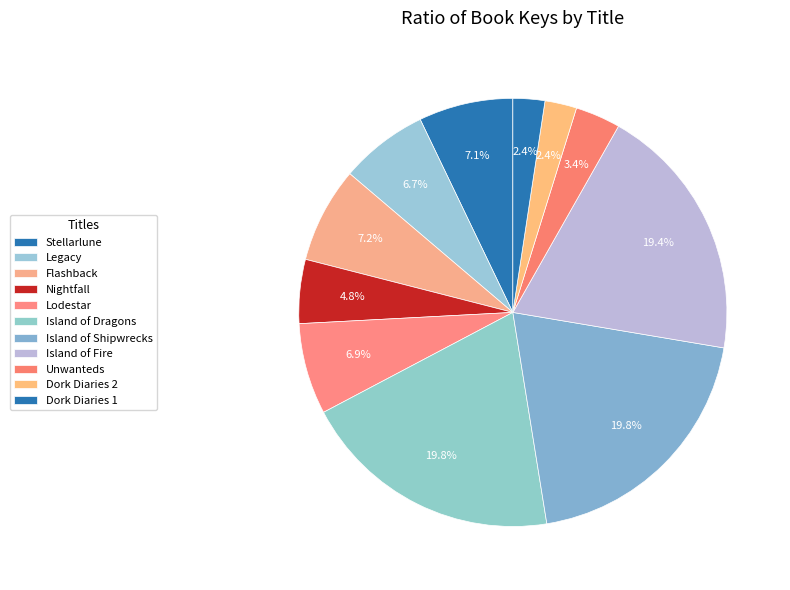

Is Dork Diaries 1 the majority of the pie?

No